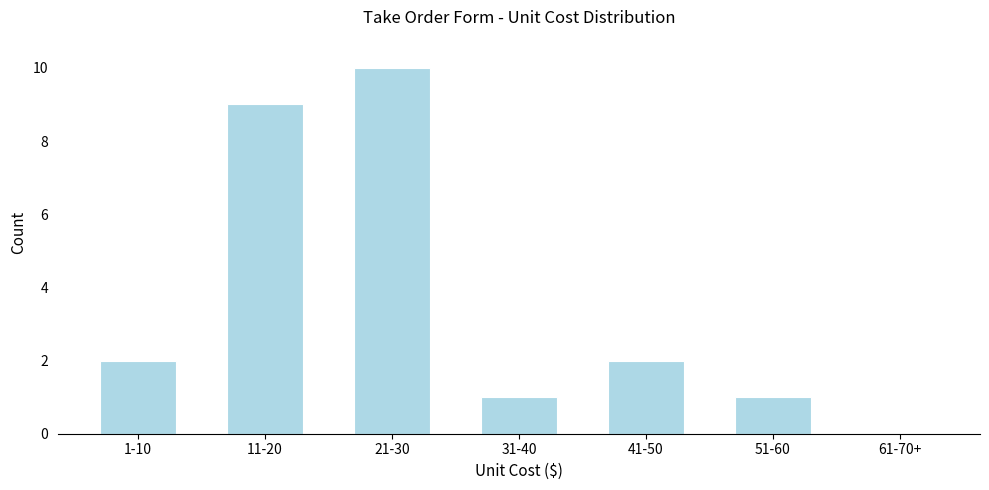

Reading left to right, what are all the values shown in this chart?

1-10=2	11-20=9	21-30=10	31-40=1	41-50=2	51-60=1	61-70+=0